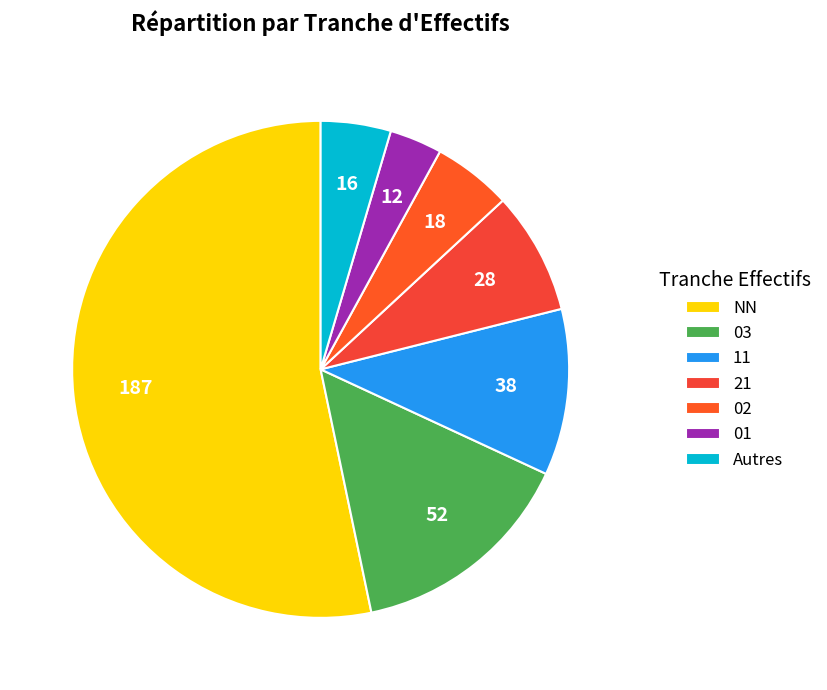

Which category accounts for the majority?

NN